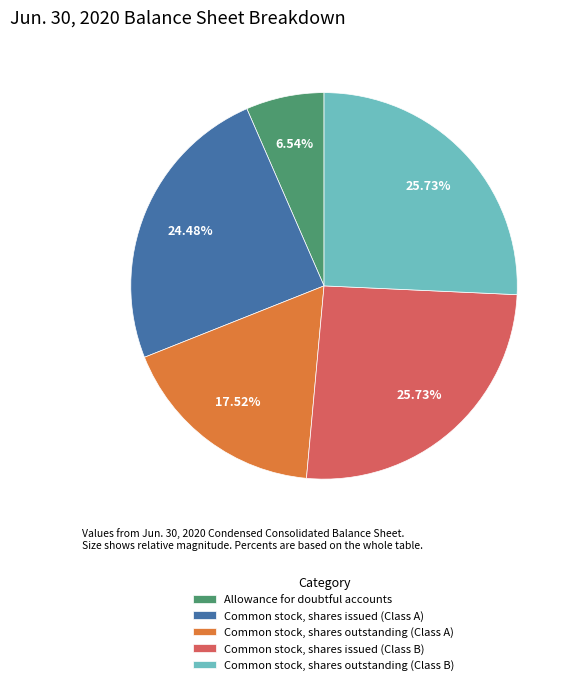

What is the smallest slice in the pie chart?

Allowance for doubtful accounts